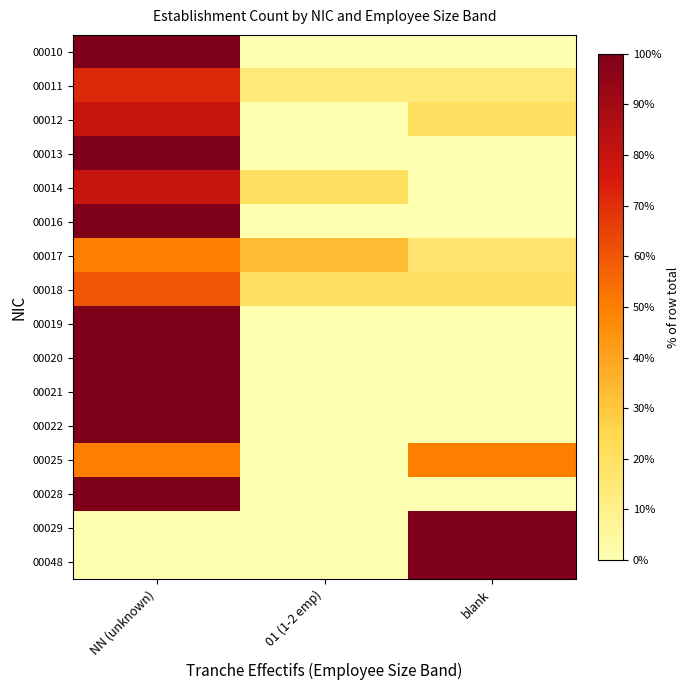

At how many categories does at least one series exceed 77?

2